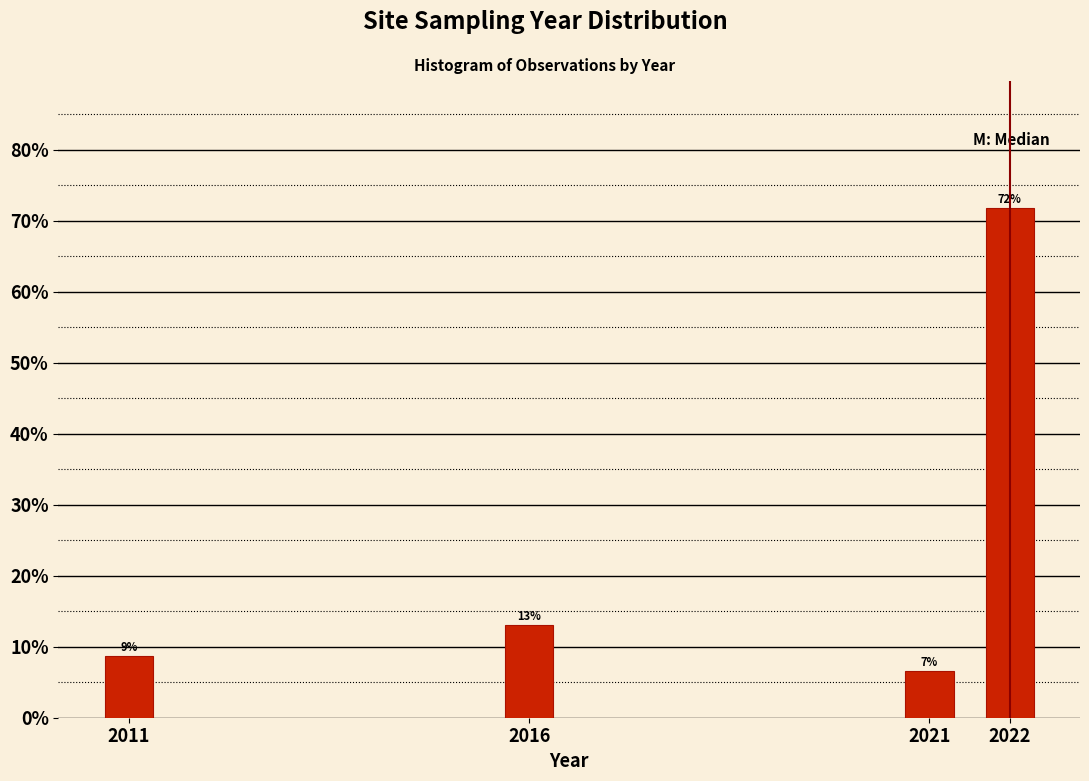

Which label corresponds to the smallest value in the chart?

2021